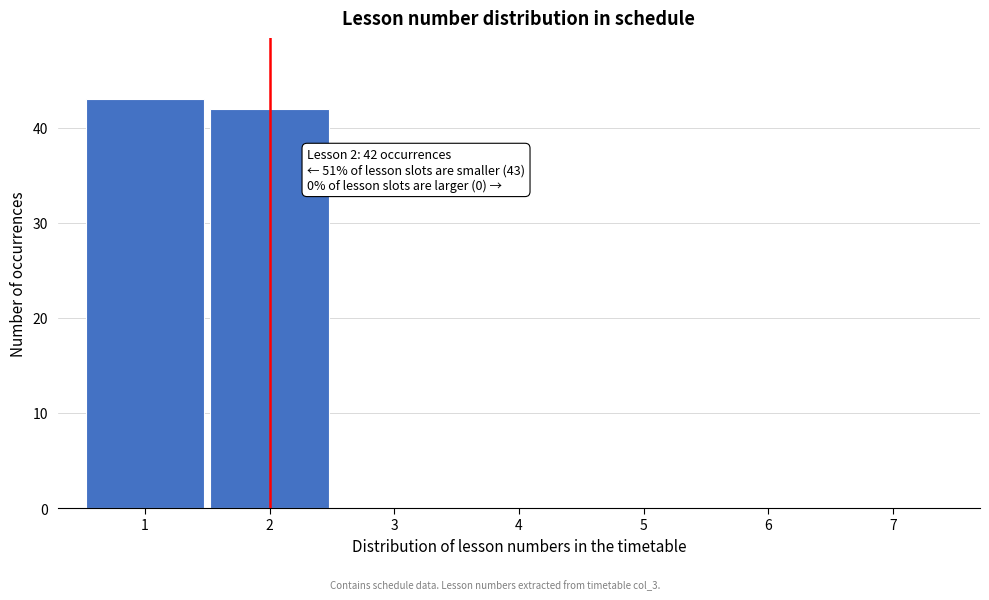

Reading right to left, list all the values displayed in this chart.

7=0	6=0	5=0	4=0	3=0	2=42	1=43